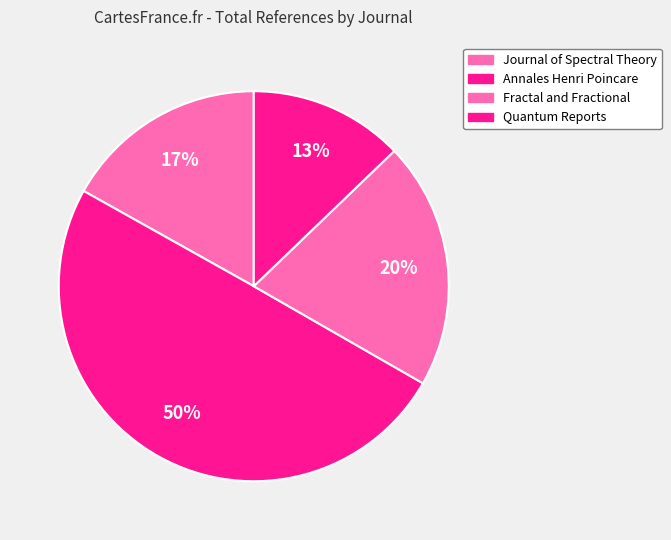

Which category has the biggest portion of the pie?

Annales Henri Poincare